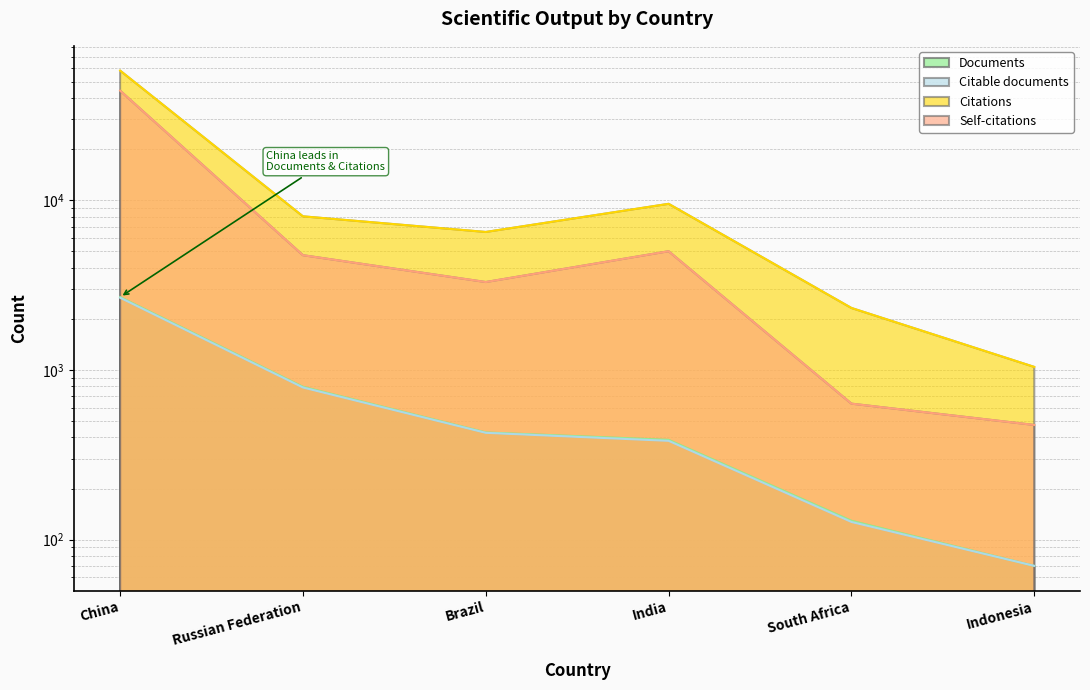

What are all the series names shown in the legend?

Documents, Citable documents, Citations, Self-citations